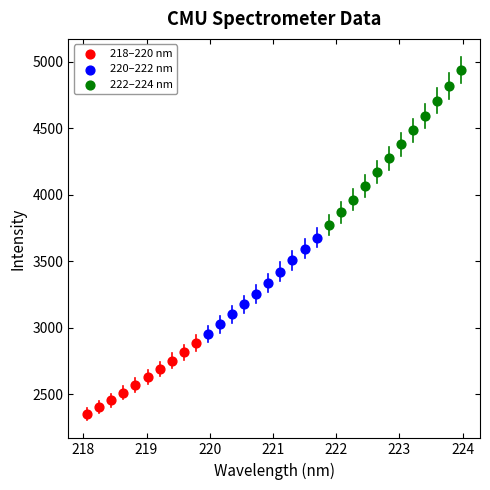

Which series contains the lowest Y value?

218–220 nm